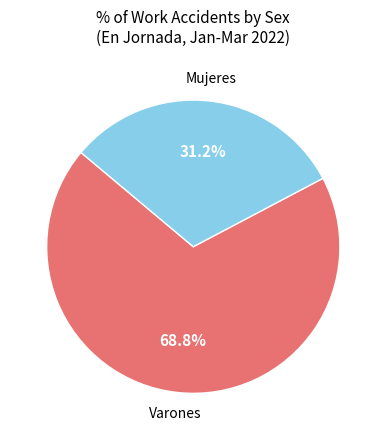

Is there a majority slice in this chart?

Yes